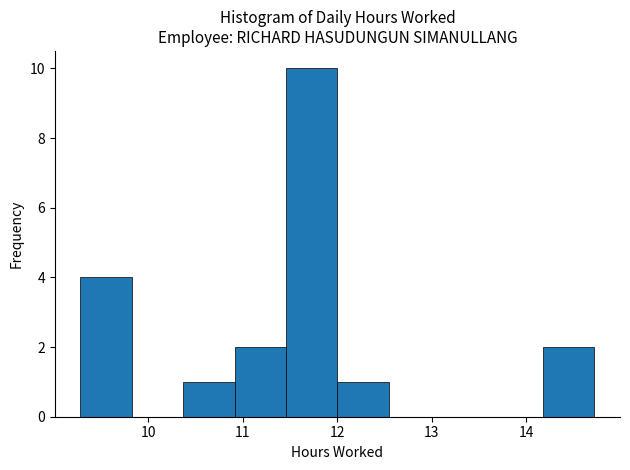

Reading left to right, transcribe this chart: for each bar, give the range it covers on the x-axis and its height. Neither the bar edges nor the heights are printed on the chart, so give them approximately, as read against the axes.

9.3 to 9.8: 4
9.8 to 10.4: 0
10.4 to 10.9: 1
10.9 to 11.5: 2
11.5 to 12.0: 10
12.0 to 12.5: 1
12.5 to 13.1: 0
13.1 to 13.6: 0
13.6 to 14.2: 0
14.2 to 14.7: 2